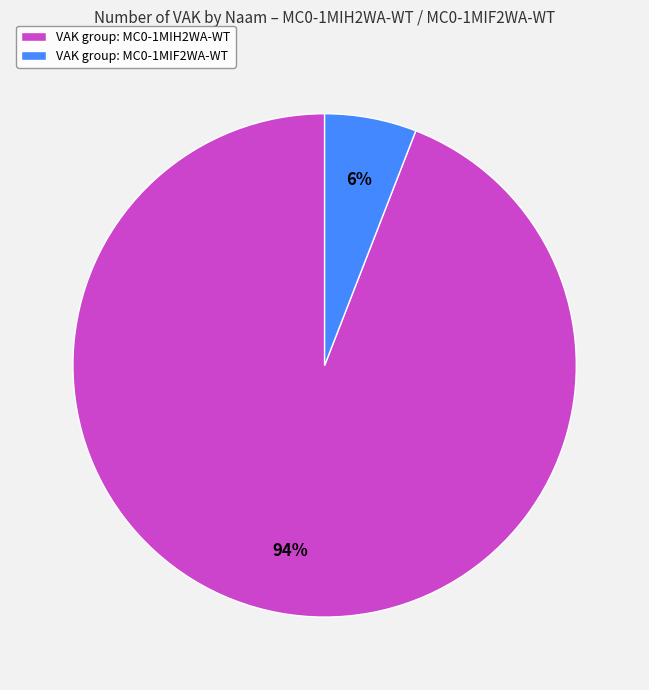

Is it true that VAK group: MC0-1MIF2WA-WT is 1% of the pie?

False